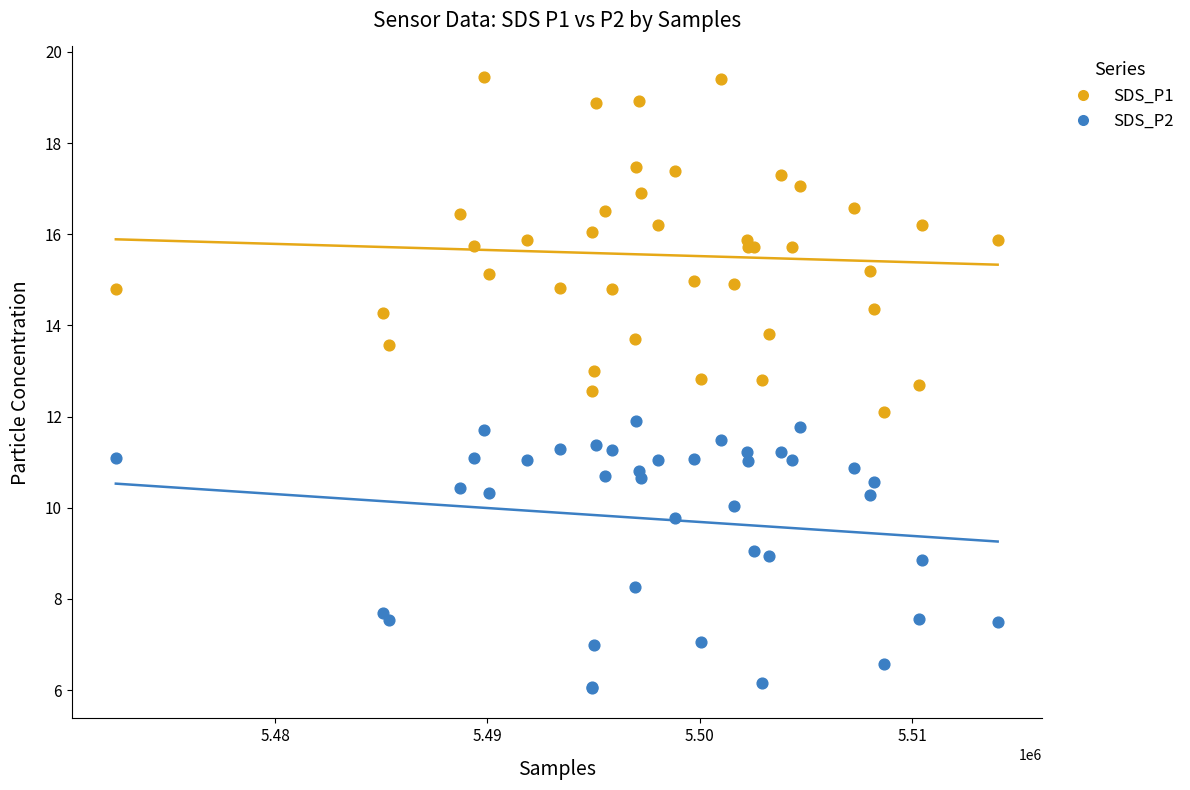

Which series contains the highest Y value?

SDS_P1